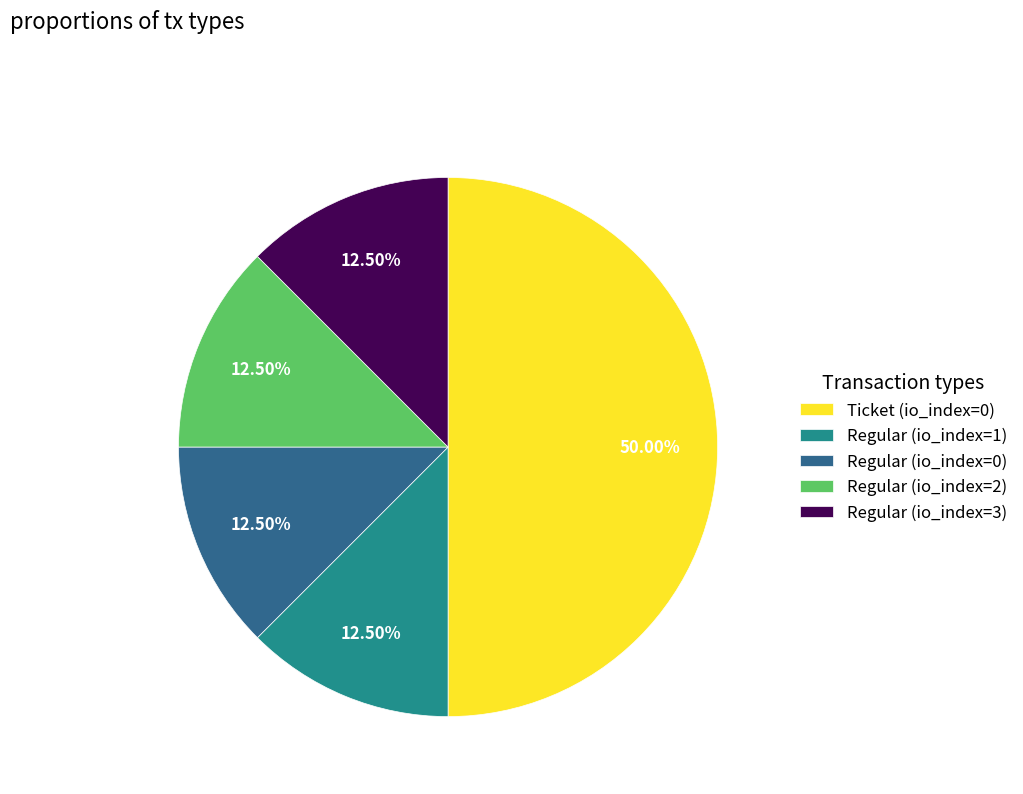

To the nearest percent, what is the combined percentage of Ticket (io_index=0) and Regular (io_index=3)?

62%